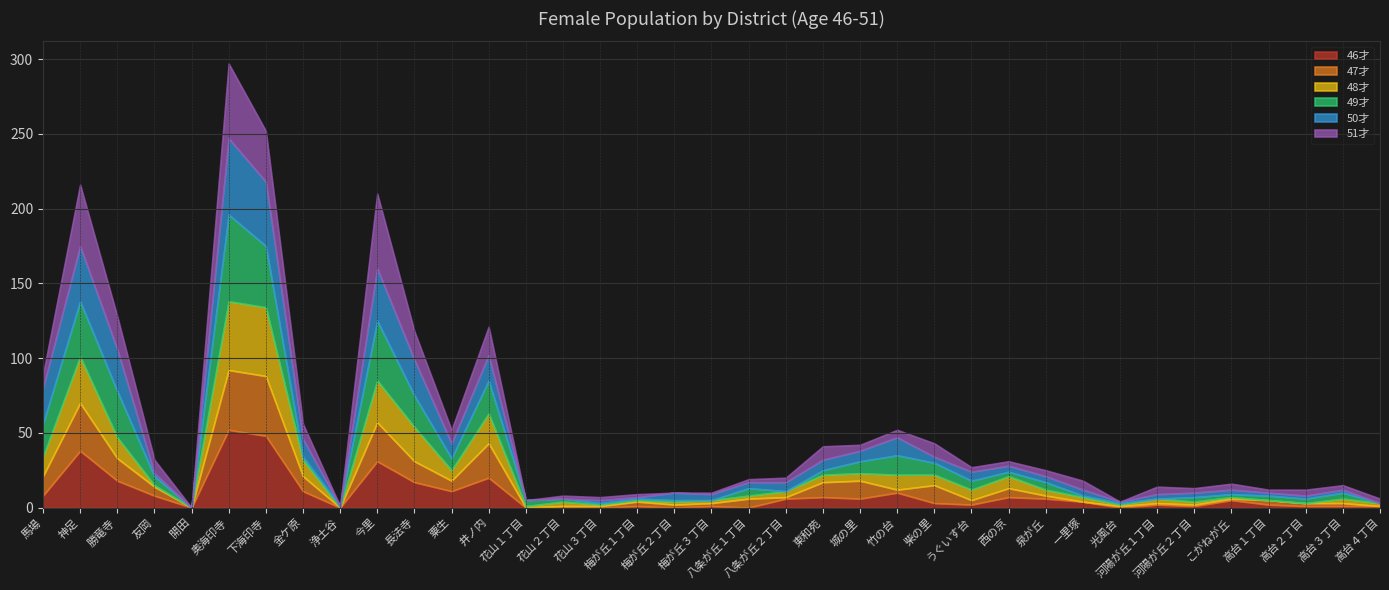

How many interior local valleys does the 48才 series have?

5